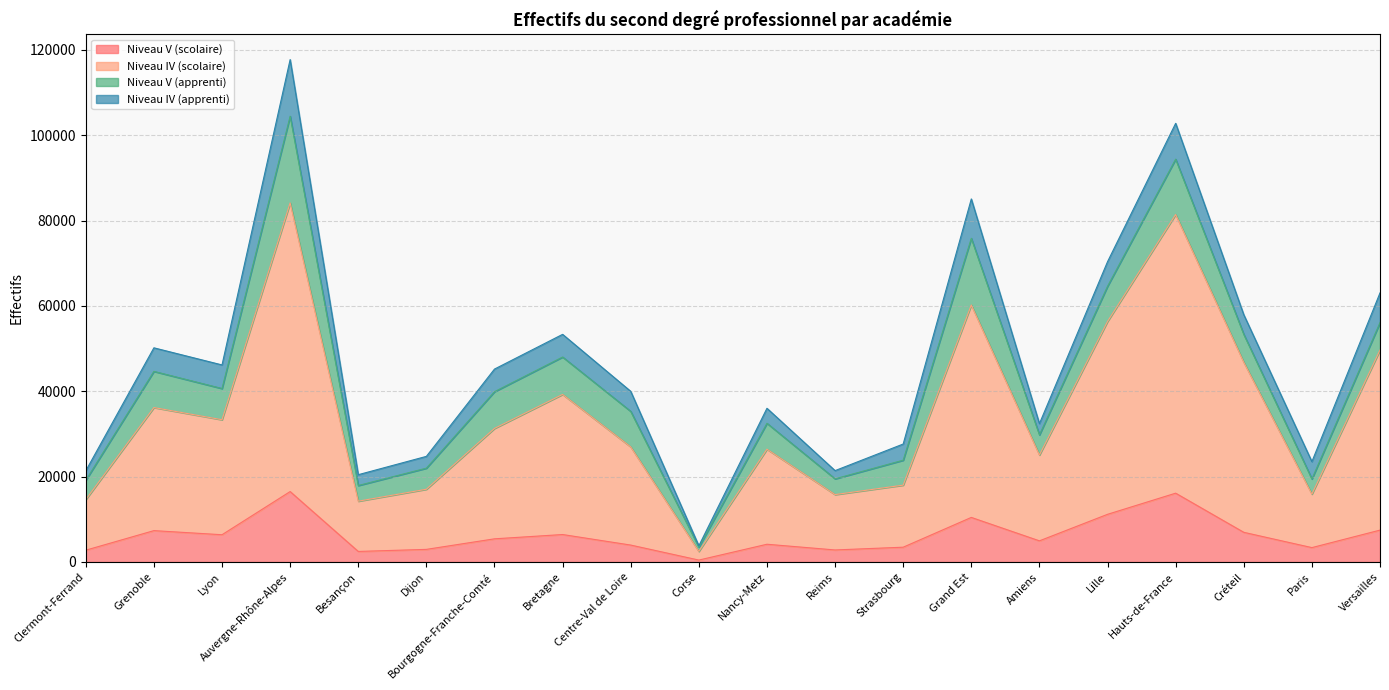

Which category has the lowest value in the Niveau IV (scolaire) series?

Corse